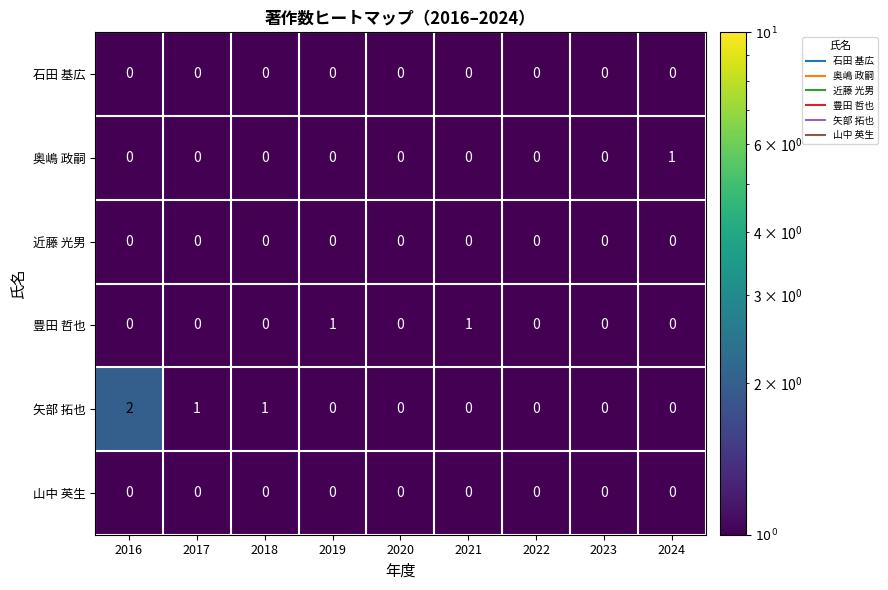

List the labels in order of 石田 基広 value, largest first.

2016, 2017, 2018, 2019, 2020, 2021, 2022, 2023, 2024